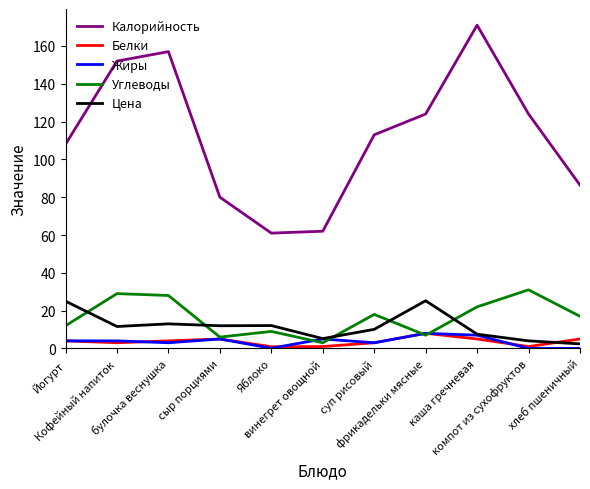

What is the difference between the Калорийность values at Йогурт and каша гречневая?

63.0